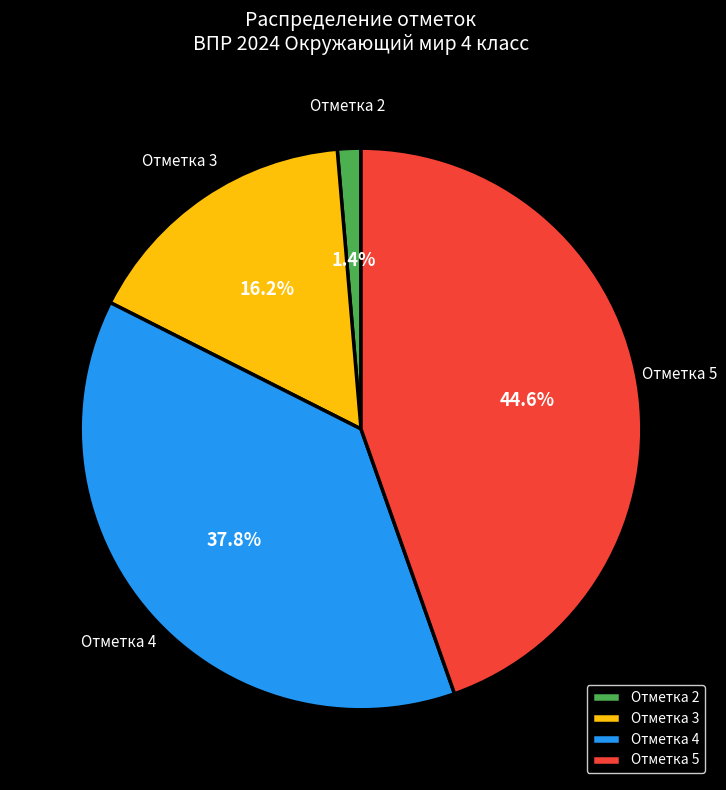

Which category has the smallest portion of the pie?

Отметка 2